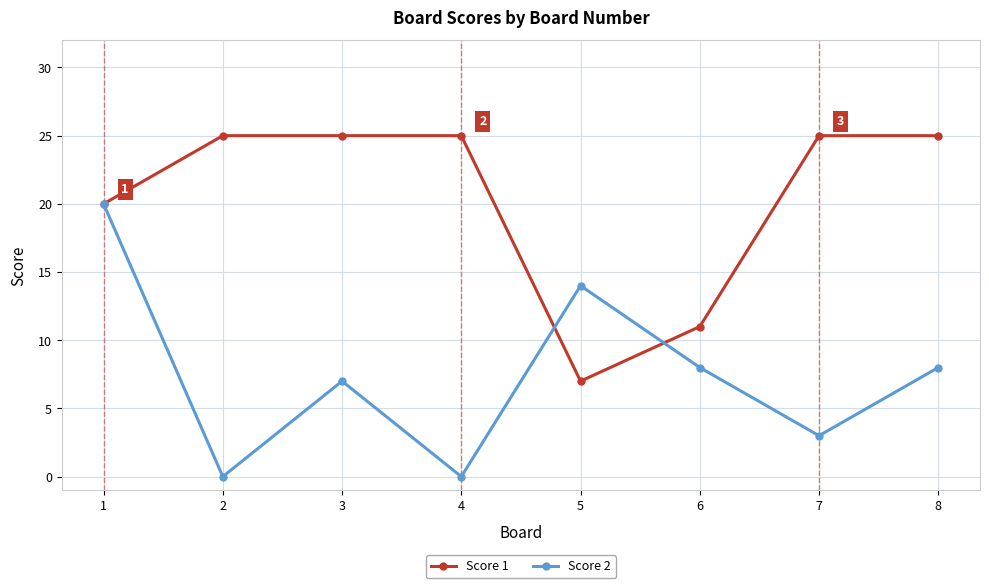

What is the difference between the second highest and second lowest values in the Score 1 series?

14